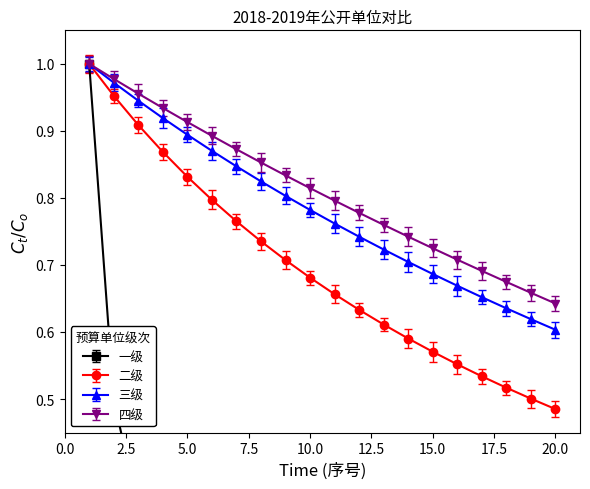

What is the value of the 一级 point at the 15th from the left?

0.7